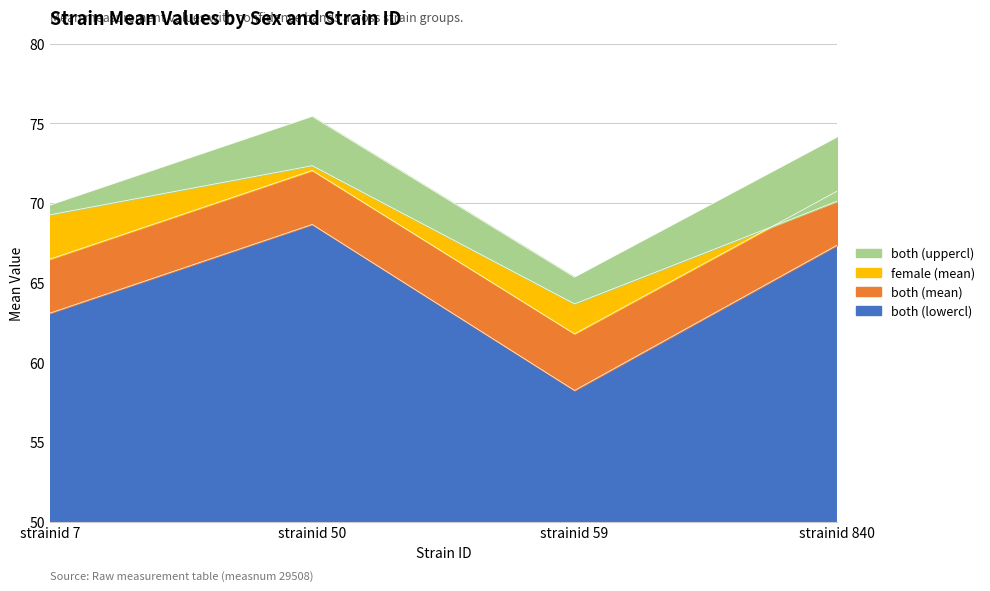

True or false: male (mean) and both (mean) intersect in this chart.

False